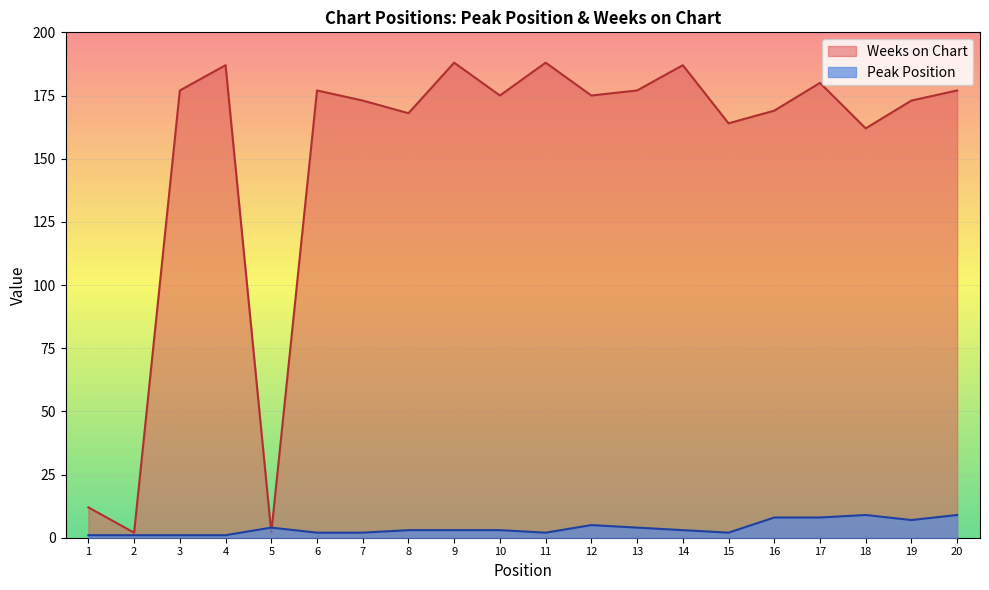

Which series ends up on top after the final intersection of Weeks on Chart and Peak Position?

Weeks on Chart